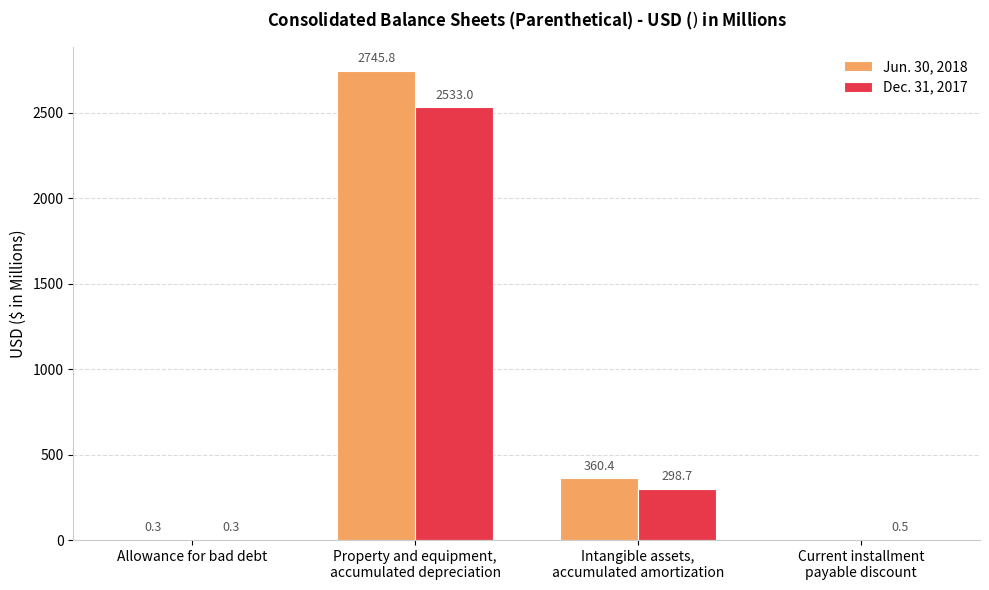

What is the sum of the Dec. 31, 2017 values at Intangible assets,
accumulated amortization and Allowance for bad debt?

299.0